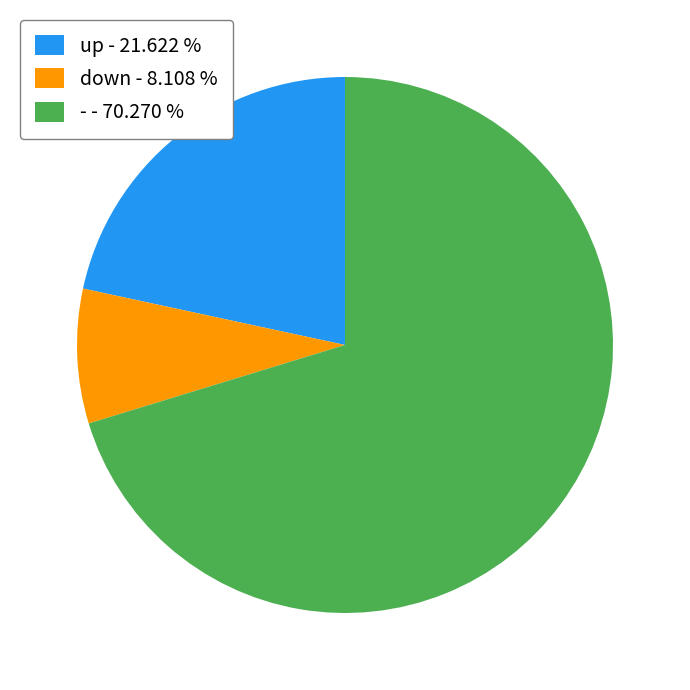

Rank the categories by value from lowest to highest.

down, up, -